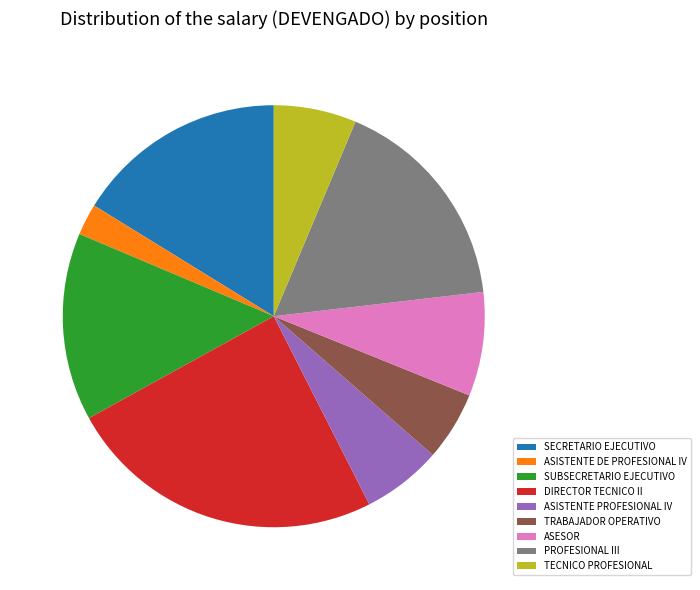

How many segments does this pie chart have?

9